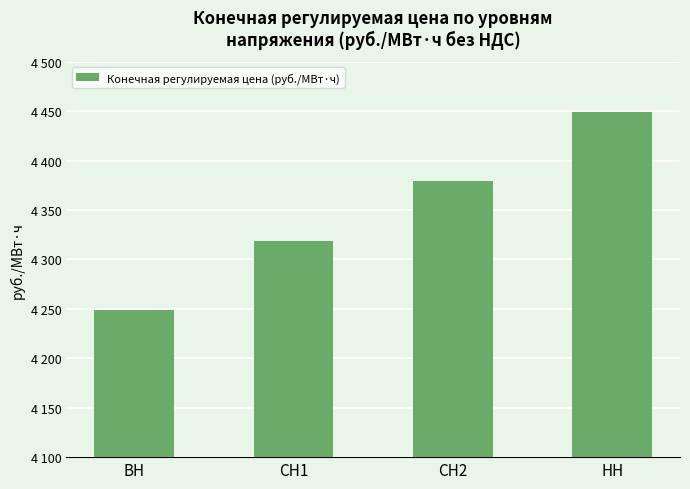

Is it true that the value at СН1 is 4319.1?

True